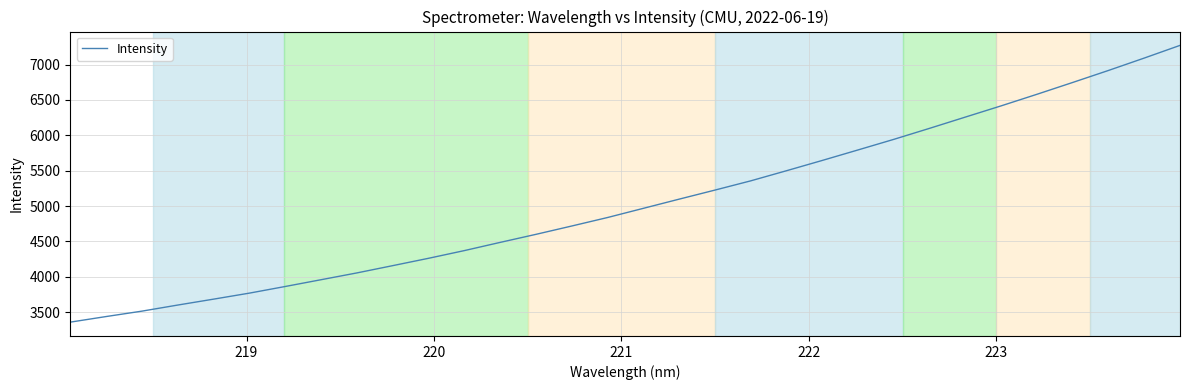

What is the difference between the maximum and minimum values?

3913.1